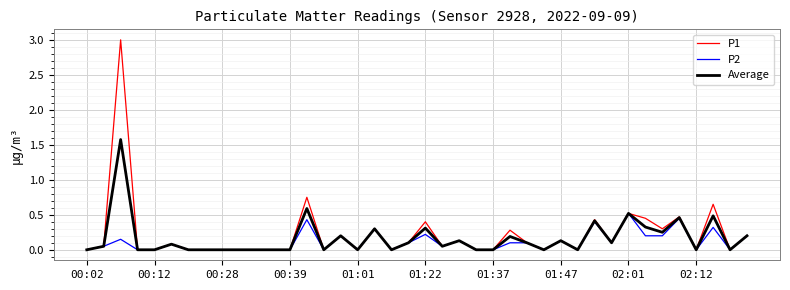

List the series in order of their overall mean, lowest first.

P2, Average, P1